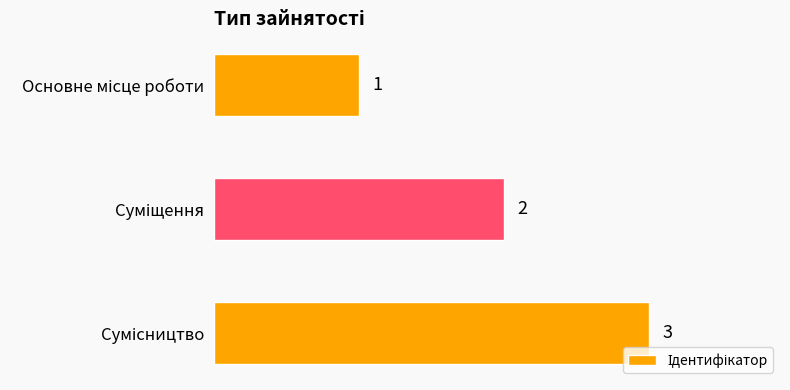

What is the maximum value shown in the chart?

3